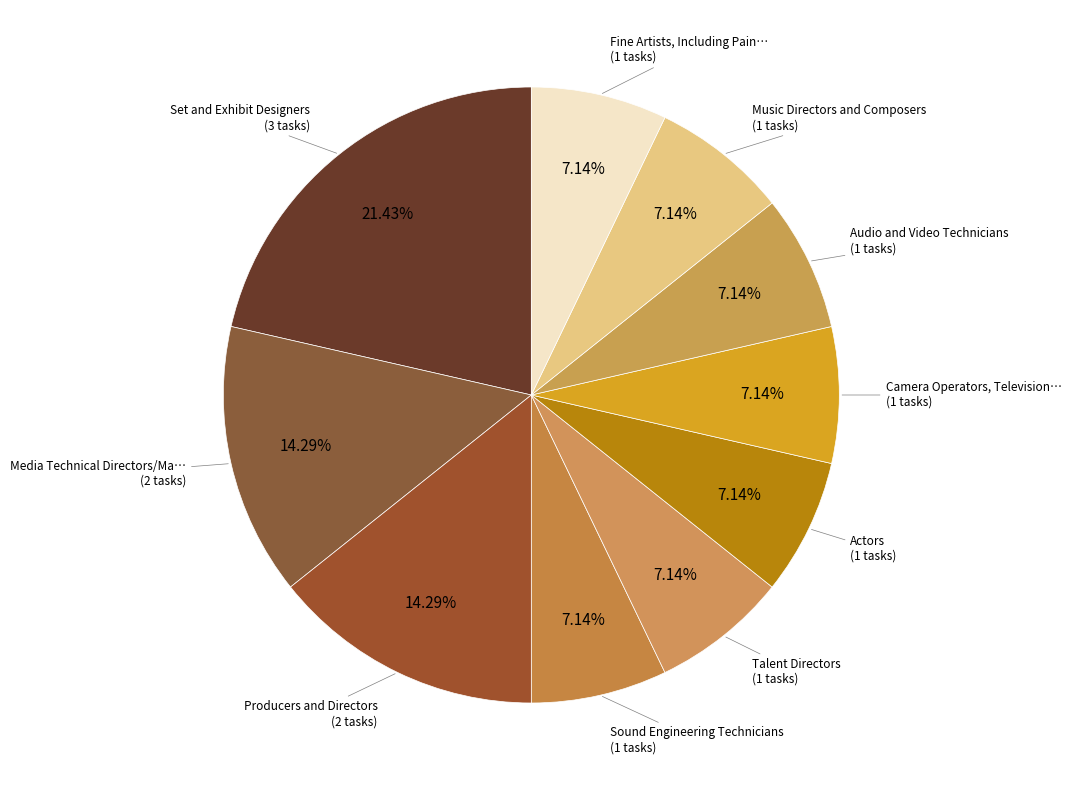

How many slices are in this pie chart?

10